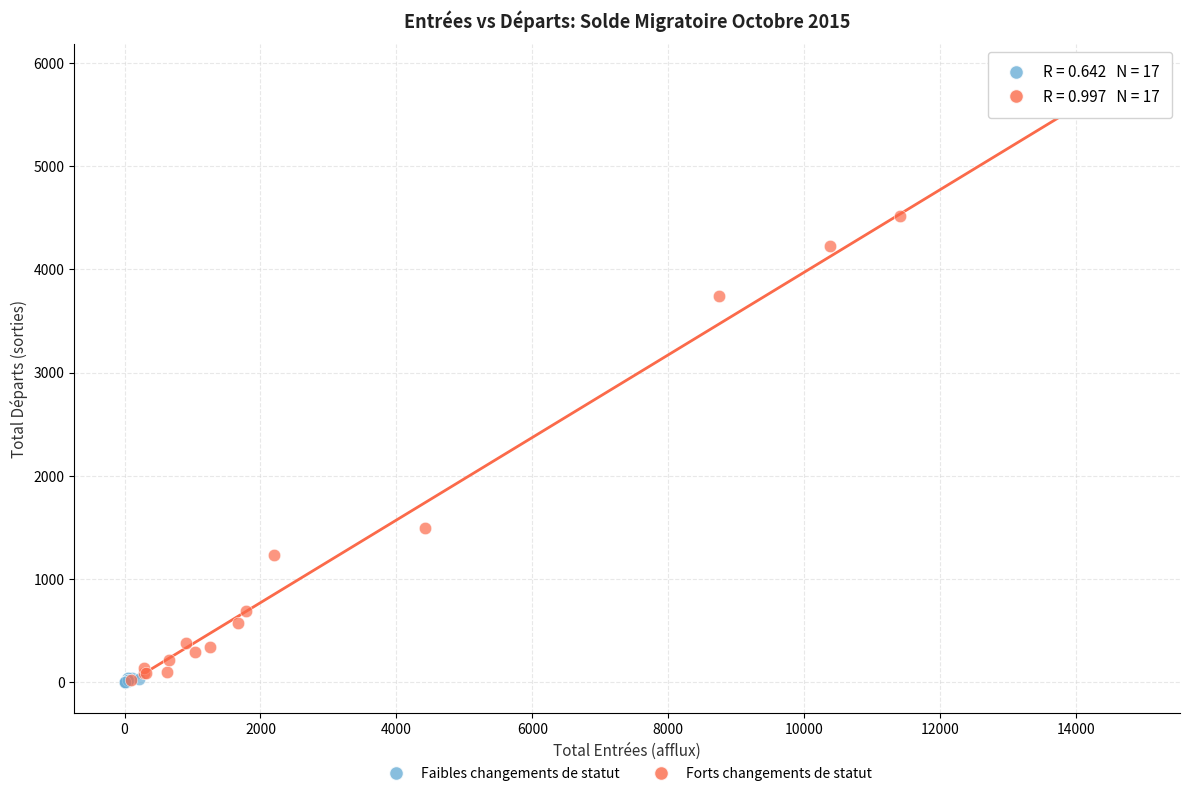

Which series contains the highest Y value?

Forts changements de statut